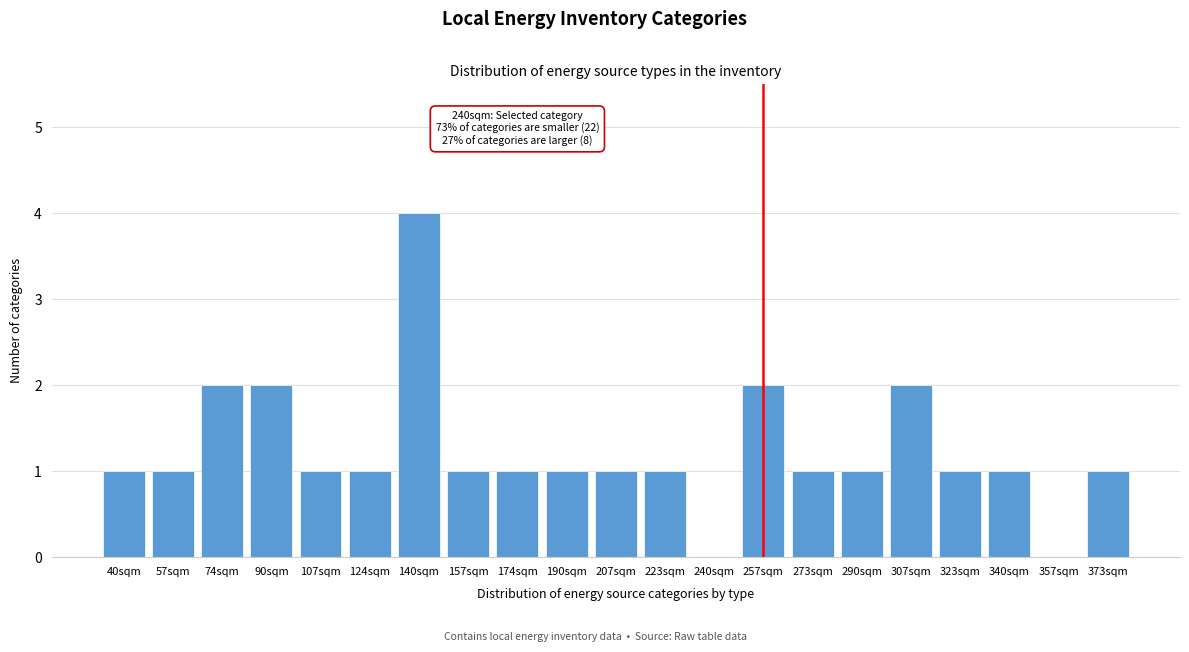

Reading right to left, what are all the values shown in this chart?

373sqm=1	357sqm=0	340sqm=1	323sqm=1	307sqm=2	290sqm=1	273sqm=1	257sqm=2	240sqm=0	223sqm=1	207sqm=1	190sqm=1	174sqm=1	157sqm=1	140sqm=4	124sqm=1	107sqm=1	90sqm=2	74sqm=2	57sqm=1	40sqm=1